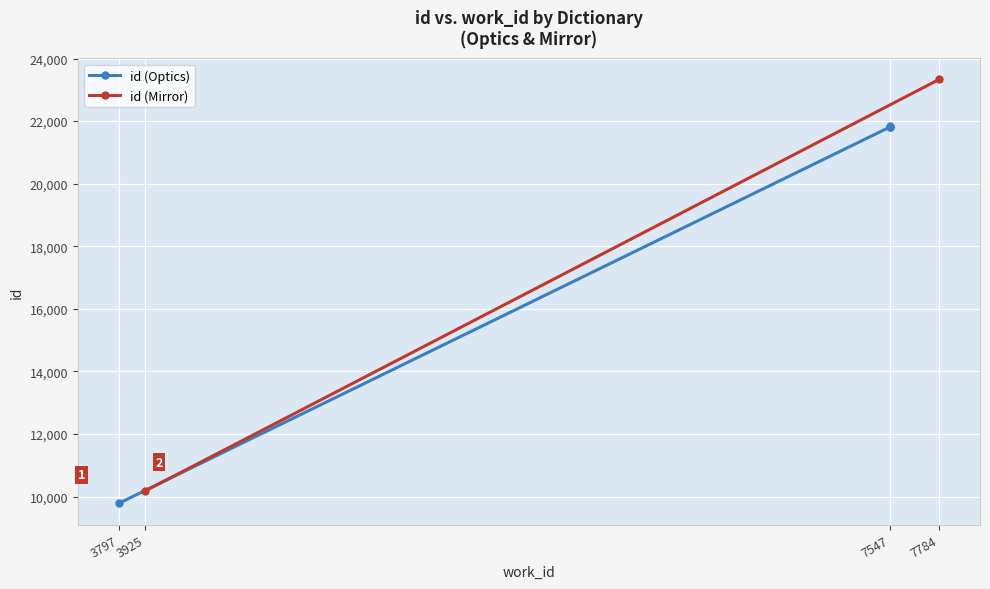

Which has a higher value, 3797 or 7547?

7547